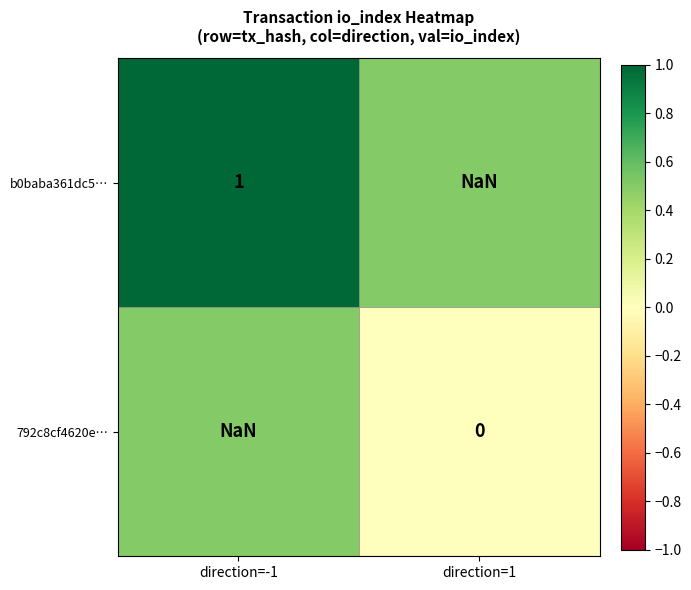

Rank the series by their average value, from lowest to highest.

b0baba361dc5…, 792c8cf4620e…